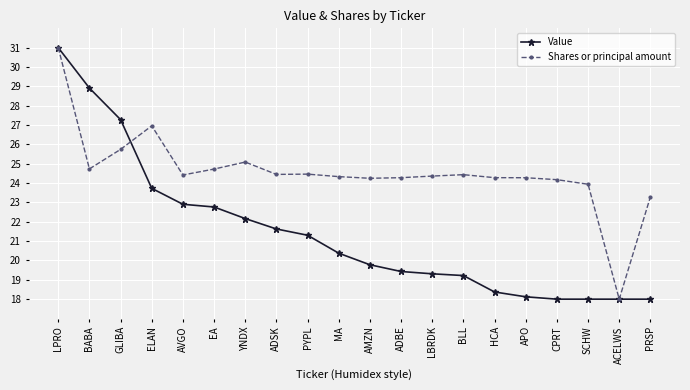

The value of Value at ADBE is 34.8. True or false?

False